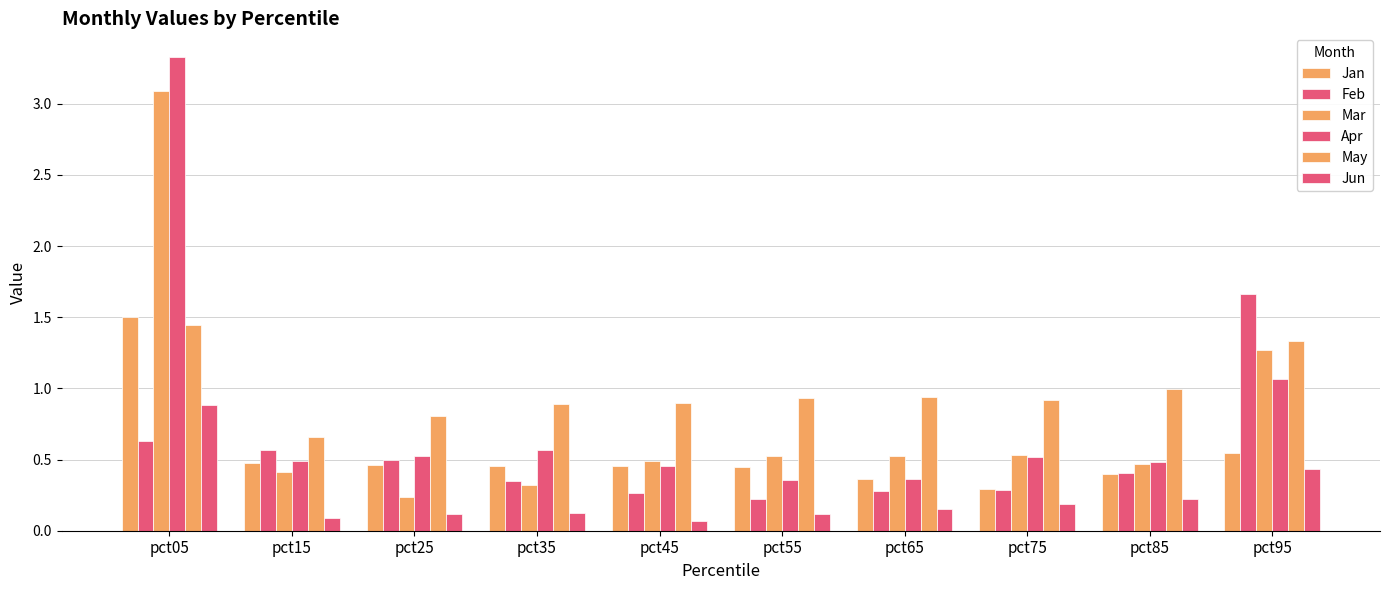

What is the smallest value displayed?

0.1